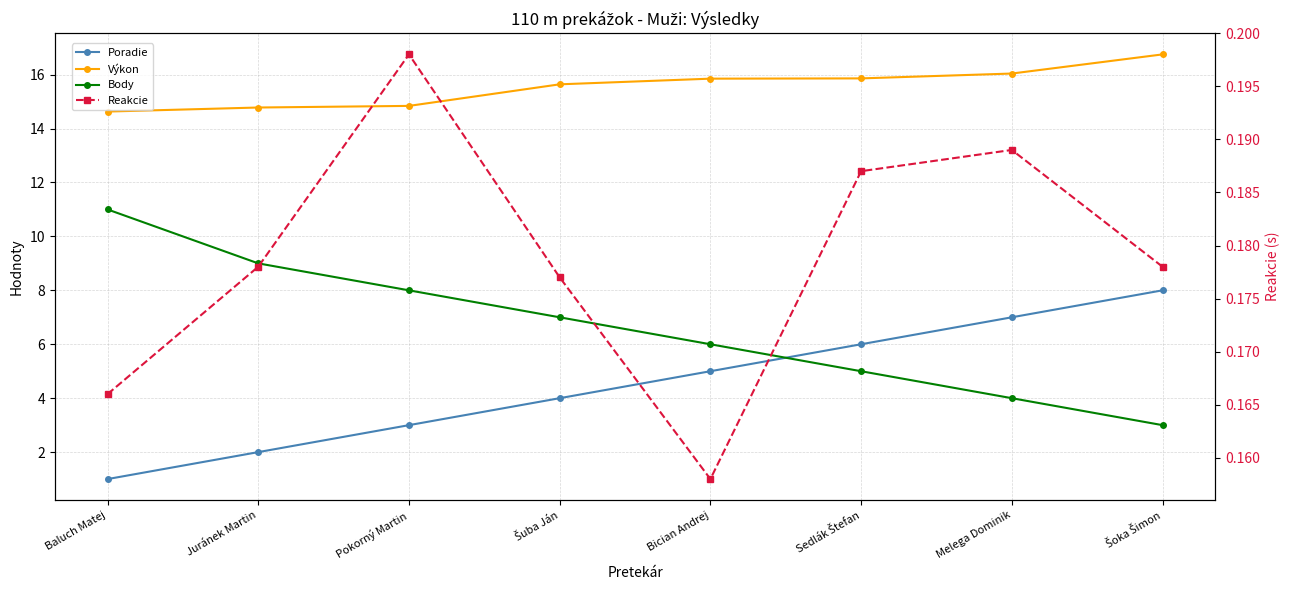

Does the chart have visible grid lines?

Yes